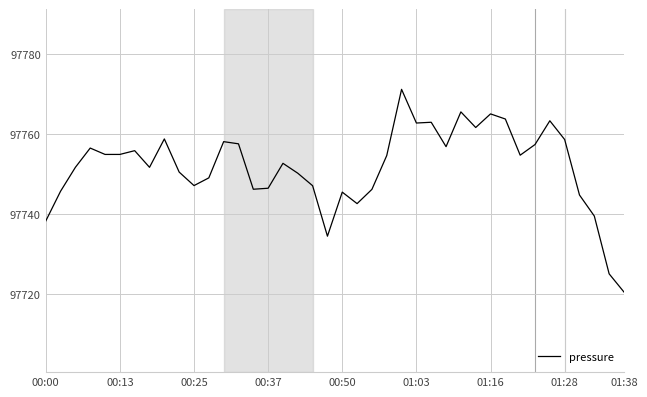

What is the maximum value shown in the chart?

97771.2